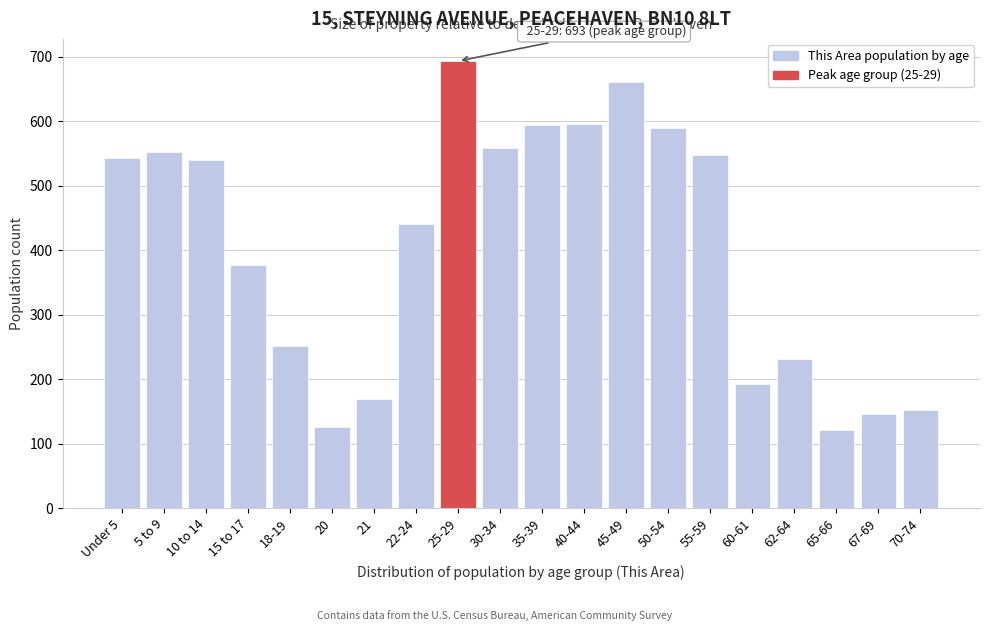

What is the minimum value shown in the chart?

121